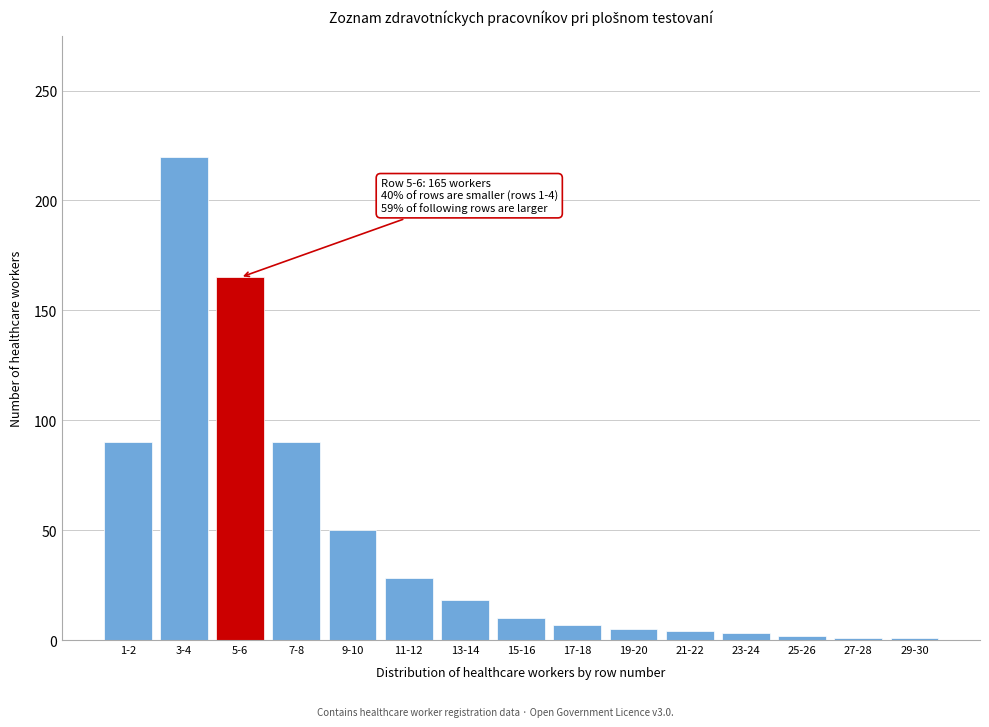

Which label corresponds to the largest value in the chart?

3-4